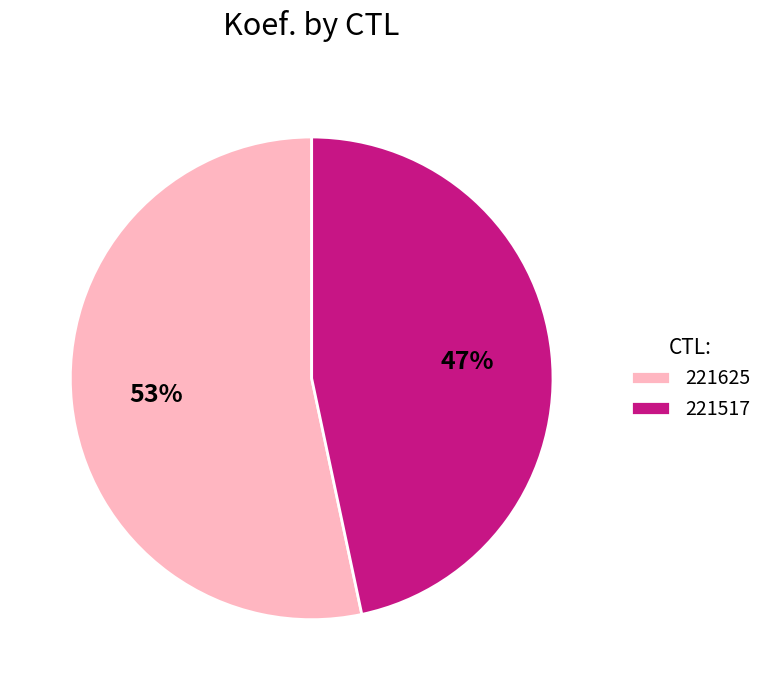

Which category has the biggest portion of the pie?

221625